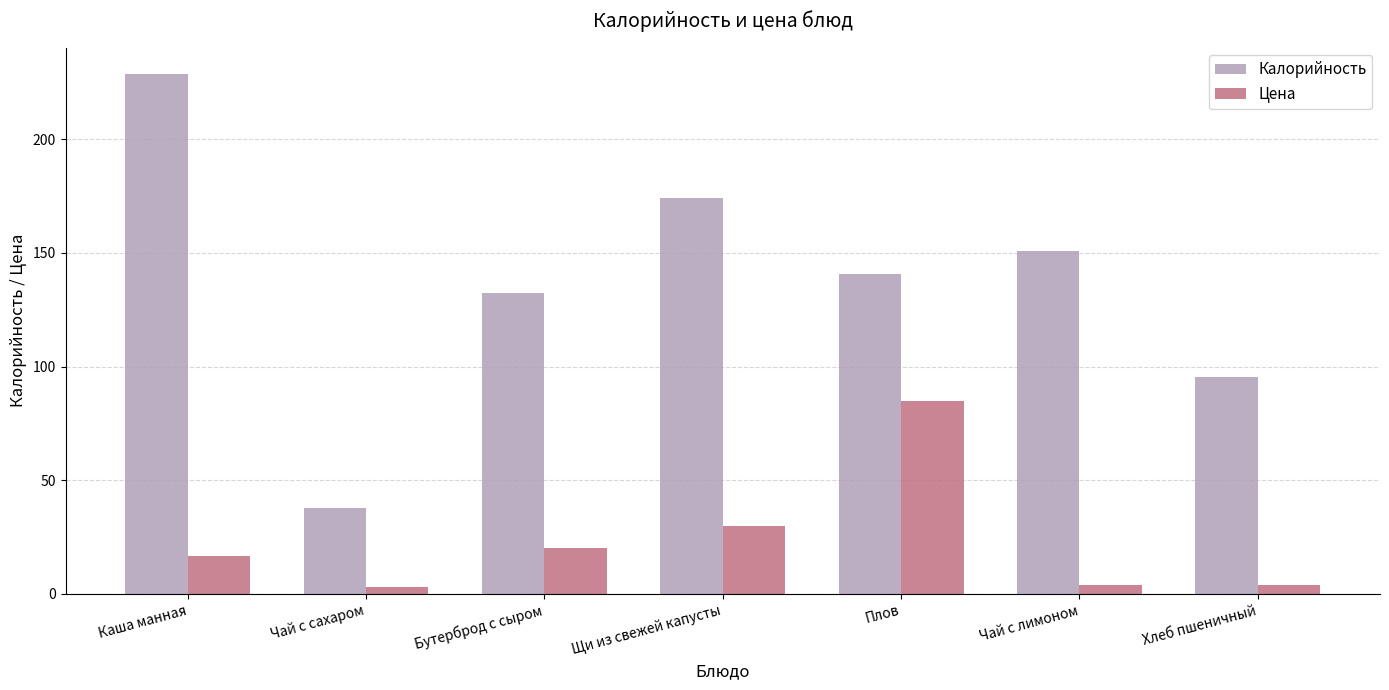

What is the average value of the Цена series?

23.2